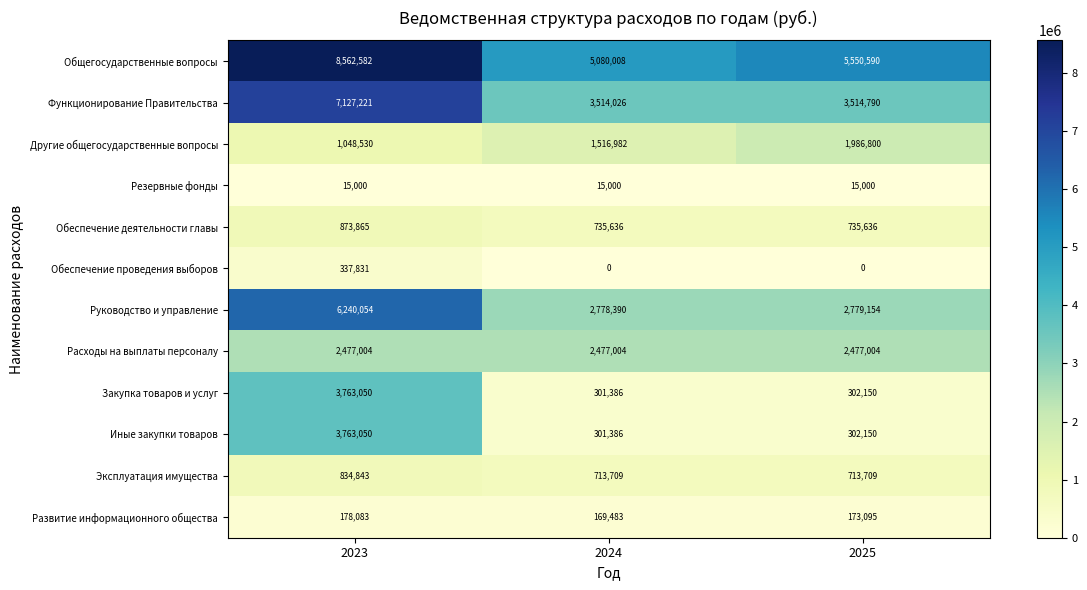

Which series has the largest range (max minus min)?

Функционирование Правительства